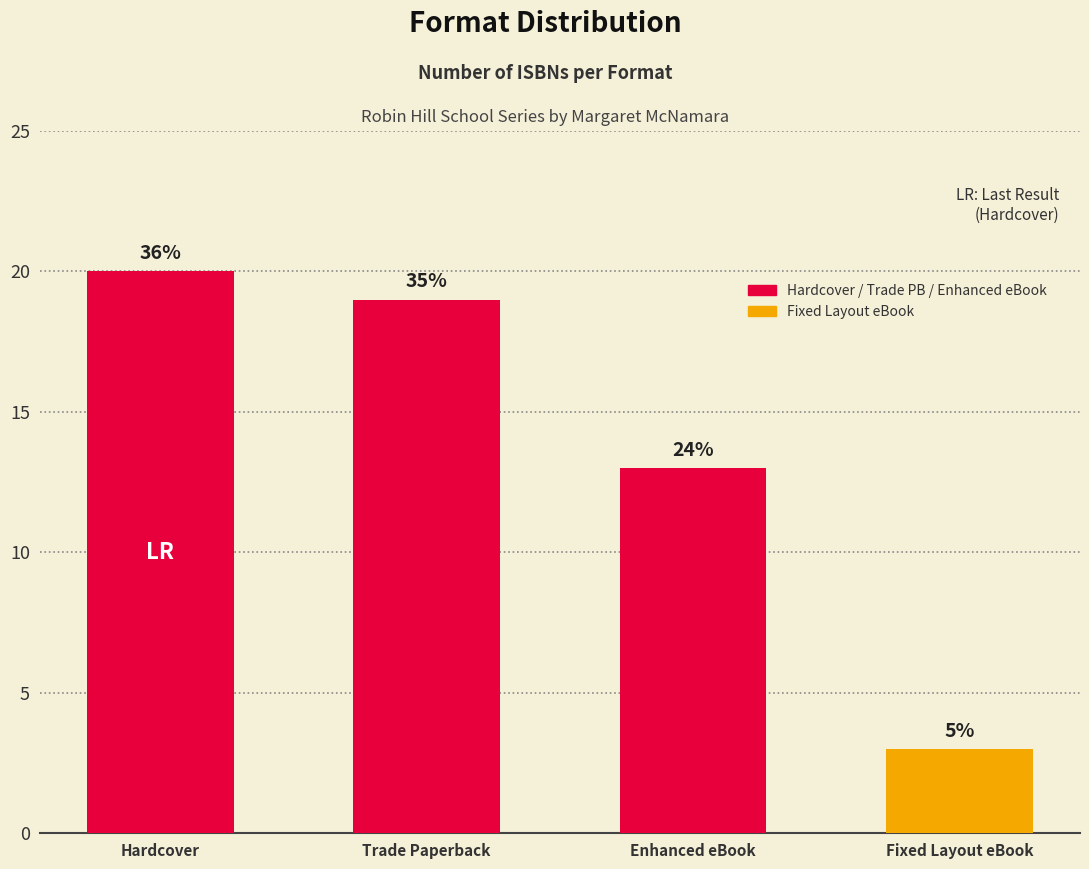

How many bars are there in total?

4